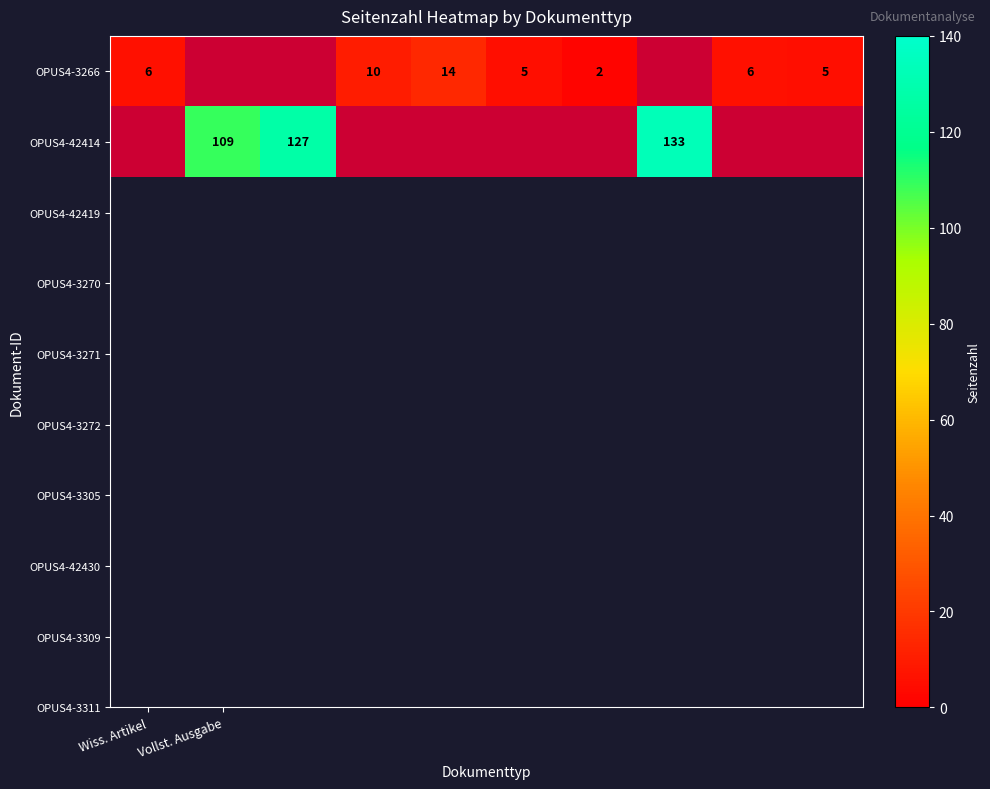

The OPUS4-3266 series shows 10 at Wiss. Artikel. True or false?

False